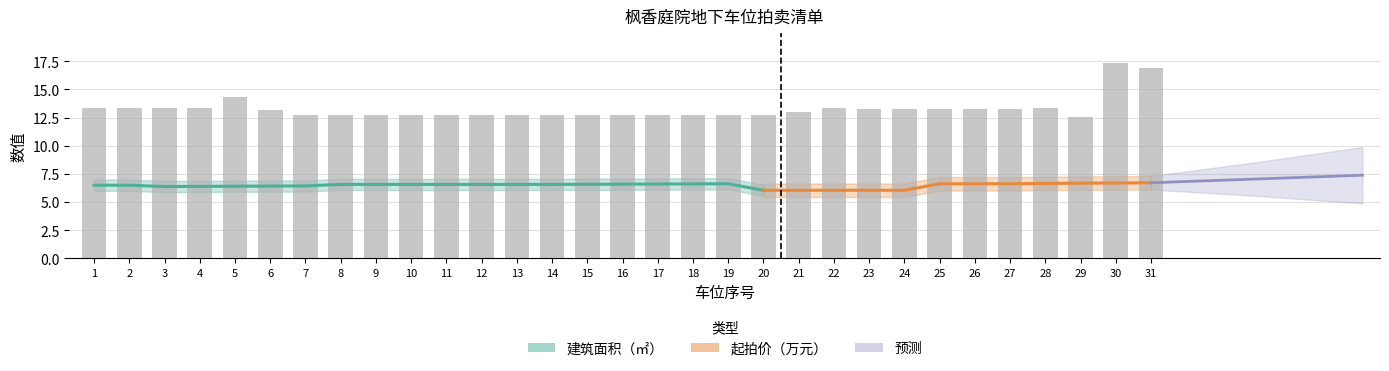

What is the value of the 13th bar from the left?

12.7